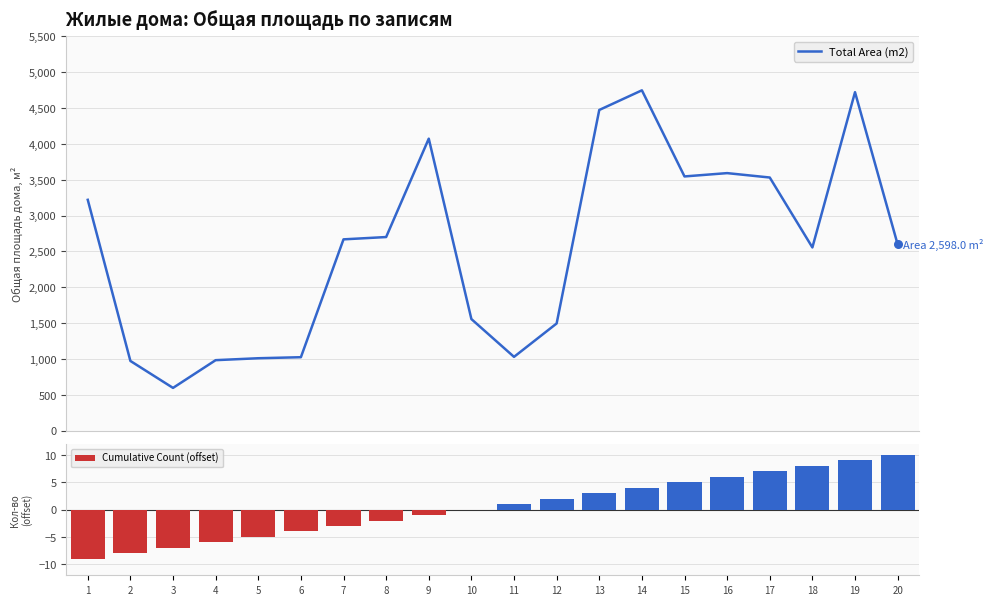

What is the total value across all series at 5?

1005.1